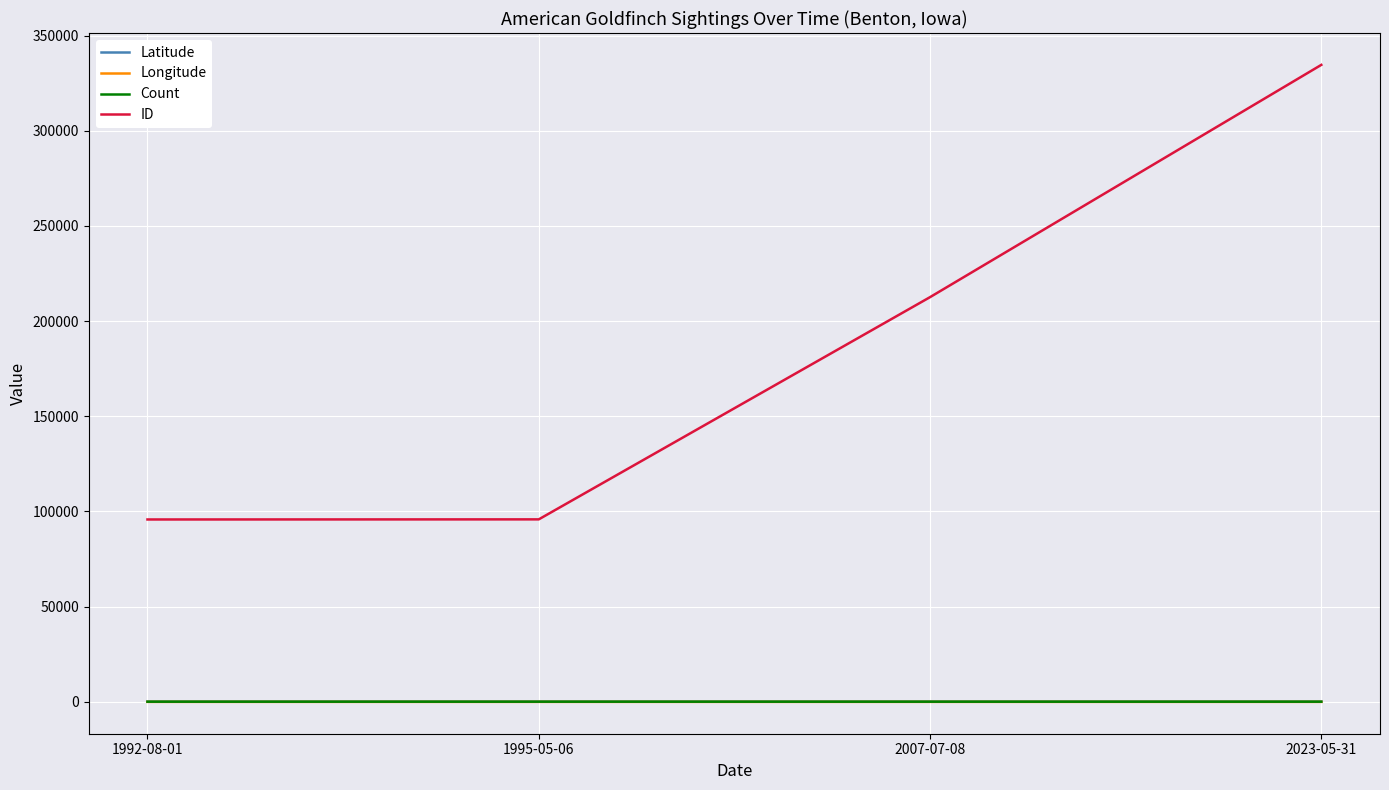

True or false: Longitude and ID intersect in this chart.

False